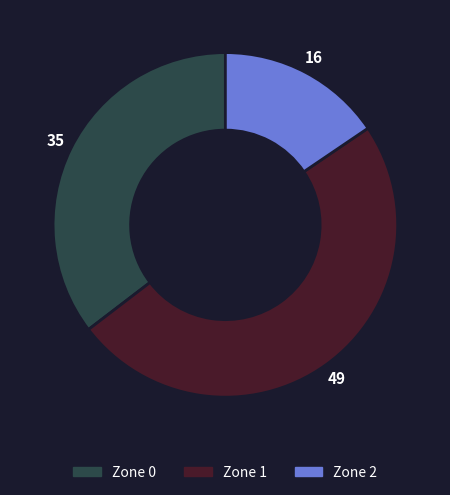

True or false: Zone 2 accounts for 16% of the total.

True